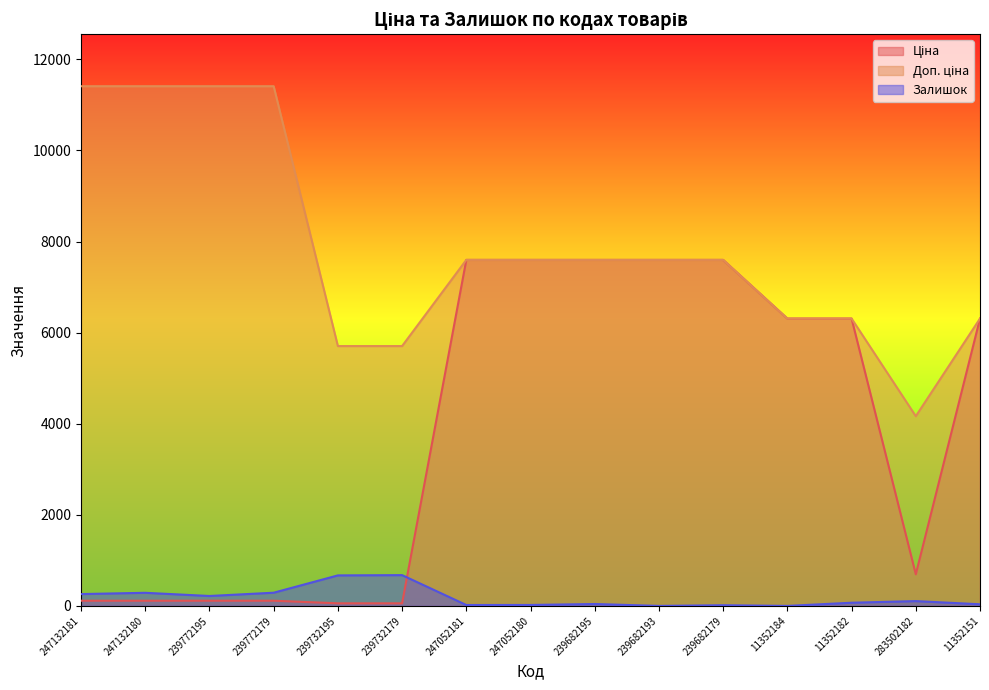

What is the total value across all series at 11352151?

12653.5